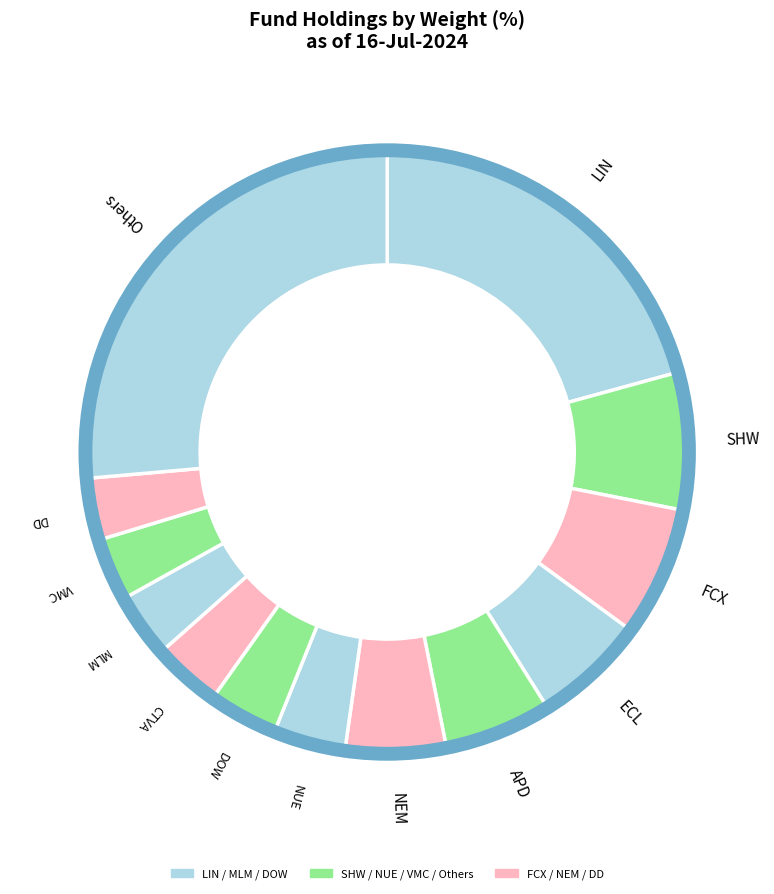

To the nearest percent, what is the average slice percentage?

8%